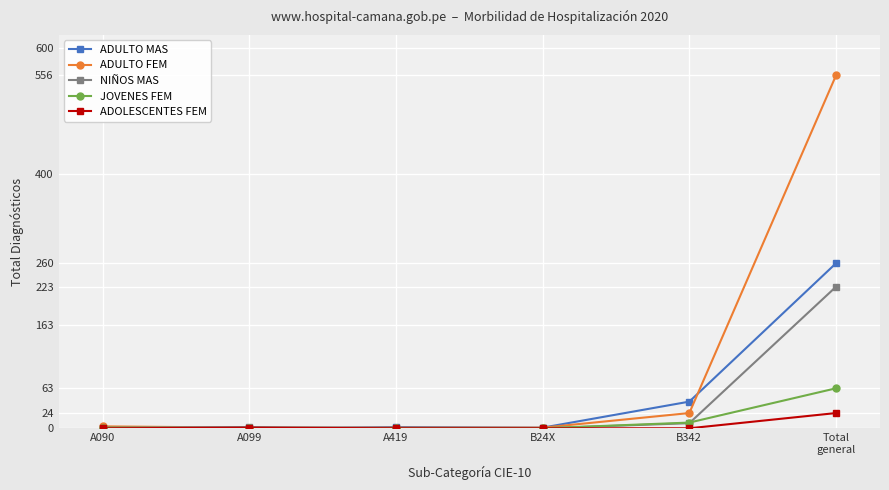

The value of ADULTO MAS at B342 is 68. True or false?

False